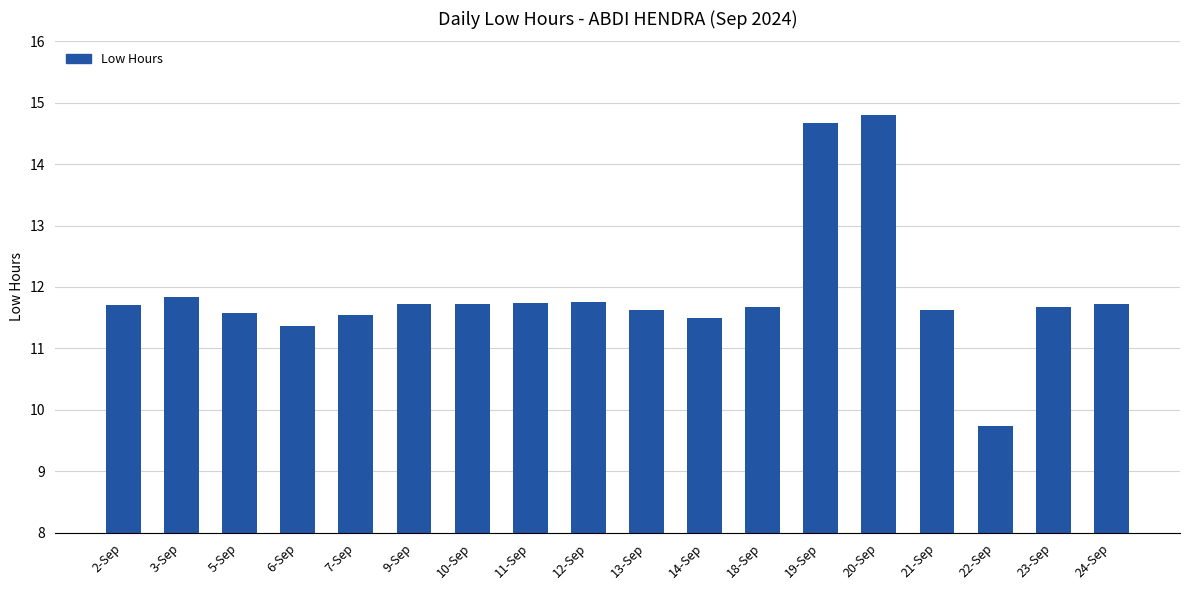

What is the ratio of the value at 10-Sep to the value at 9-Sep?

1.0